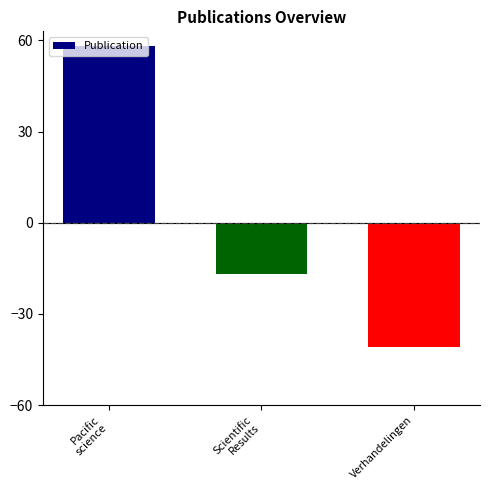

What is the value of the 3rd bar from the left?

-41